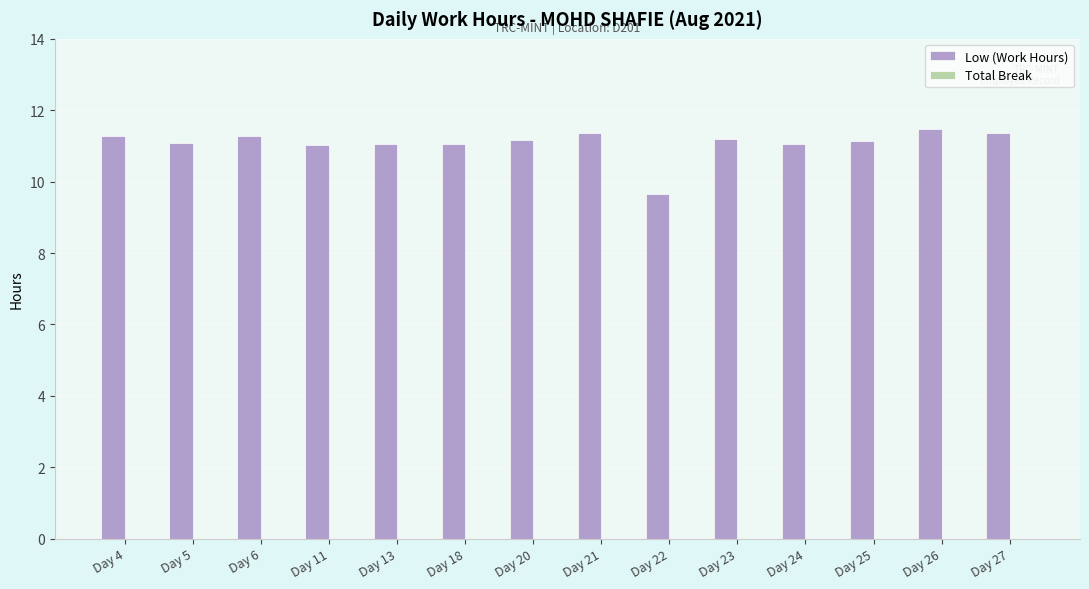

What is the minimum value shown in the chart?

9.7